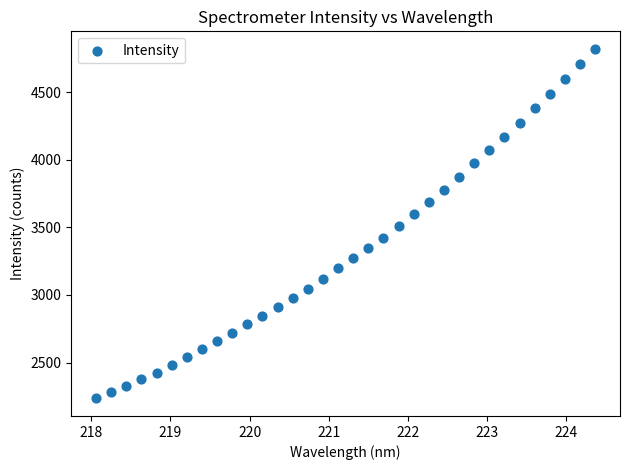

What is the range of Y values (max minus min)?

2586.8